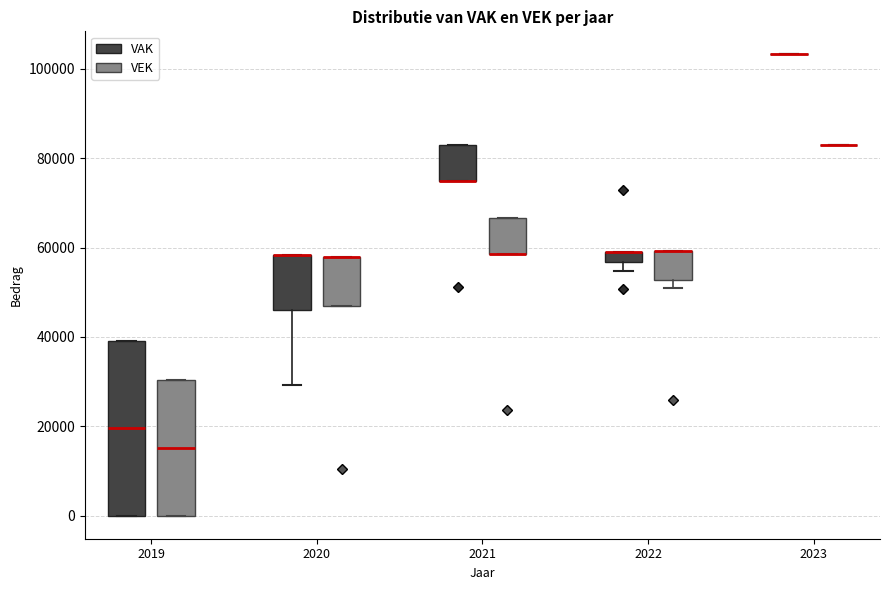

Which box is the tallest, from its lower edge to its upper edge?

2019 (VAK)